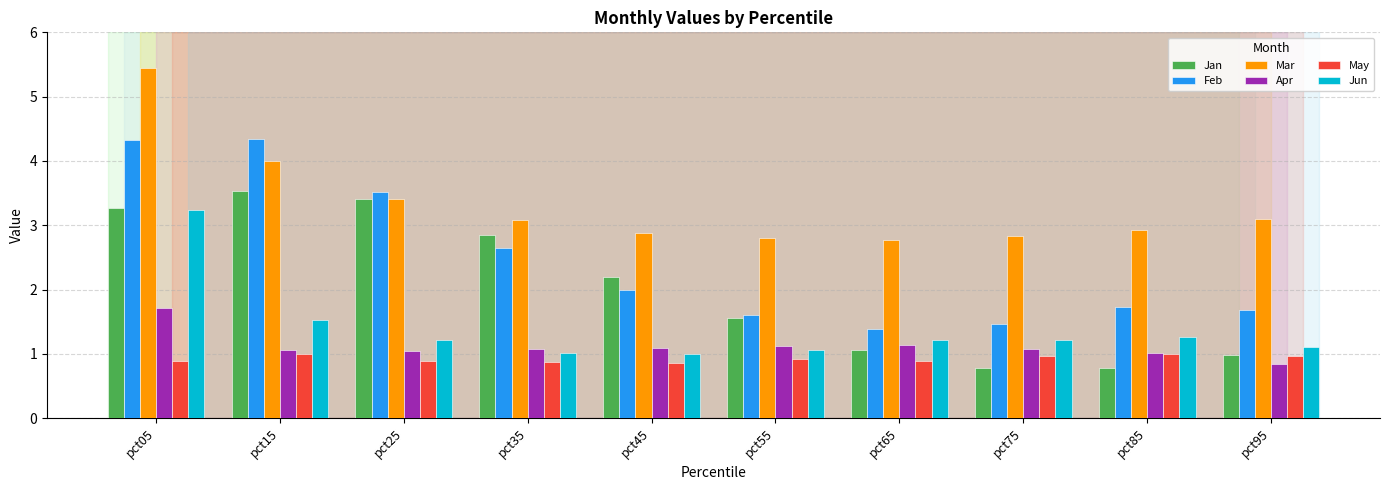

Which series has the largest range (max minus min)?

Feb